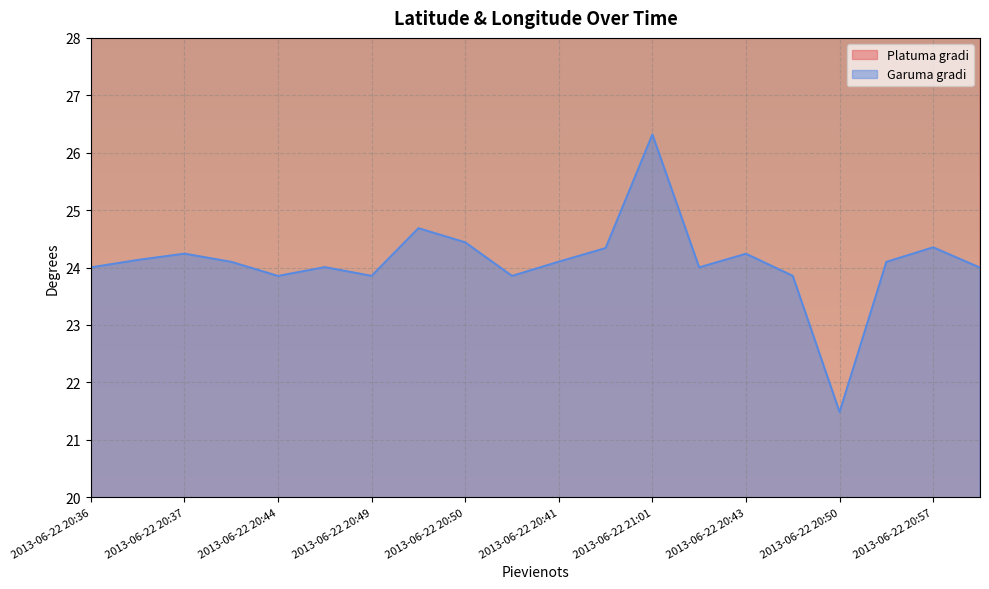

How many lines are shown in the chart?

2